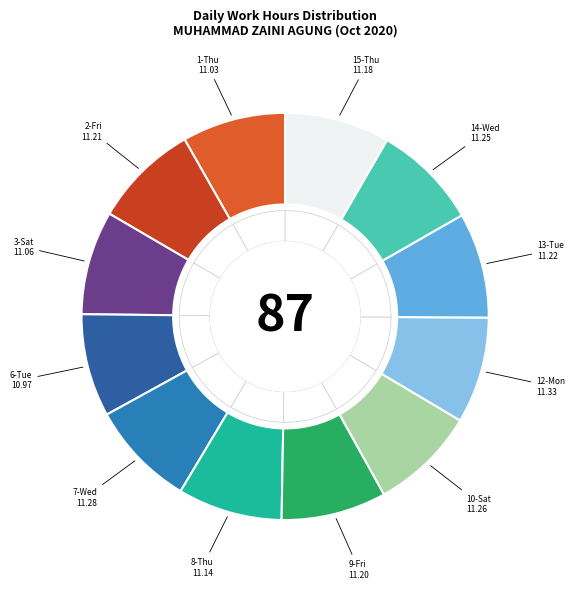

Is it true that 10-Sat is 8% of the pie?

True